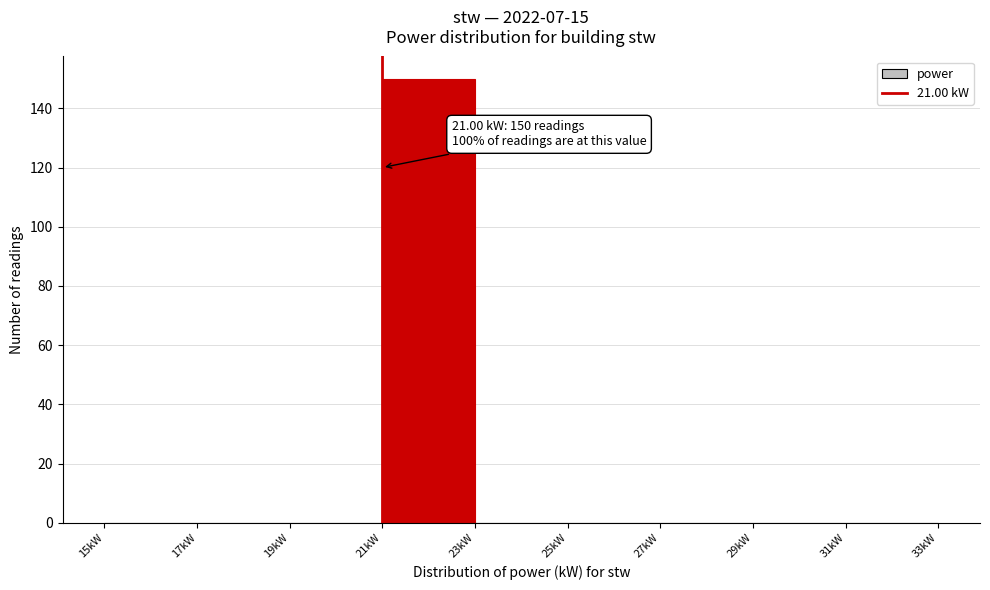

Which range on the x-axis has the tallest bar?

21 to 23